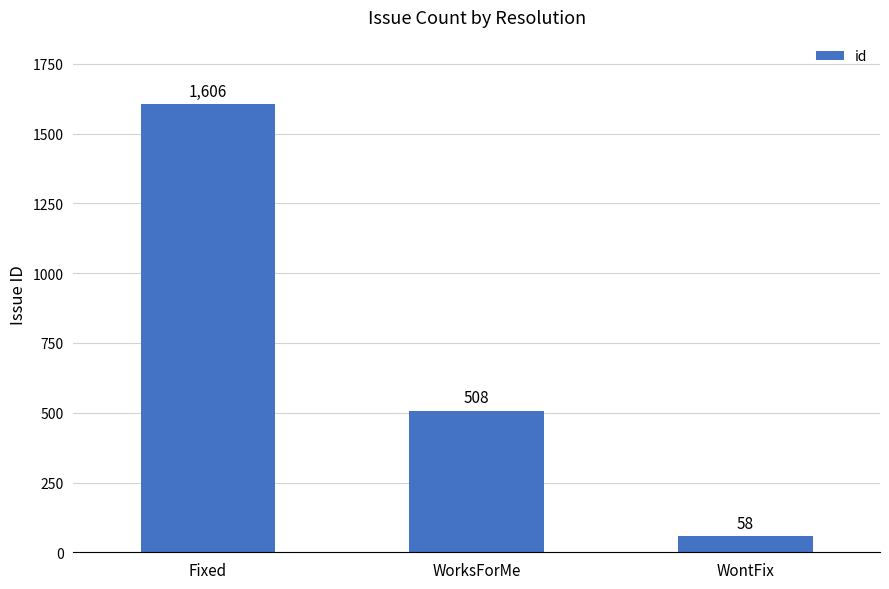

What is the label of the 2nd bar from the right?

WorksForMe